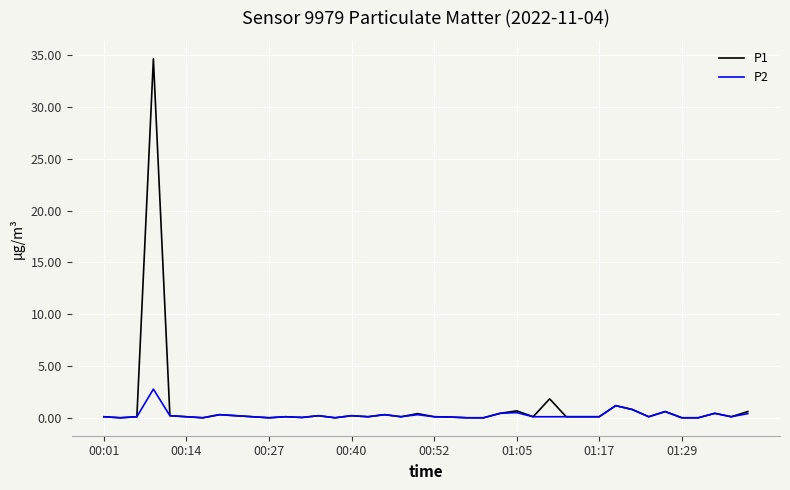

Which series has the widest spread of values?

P1